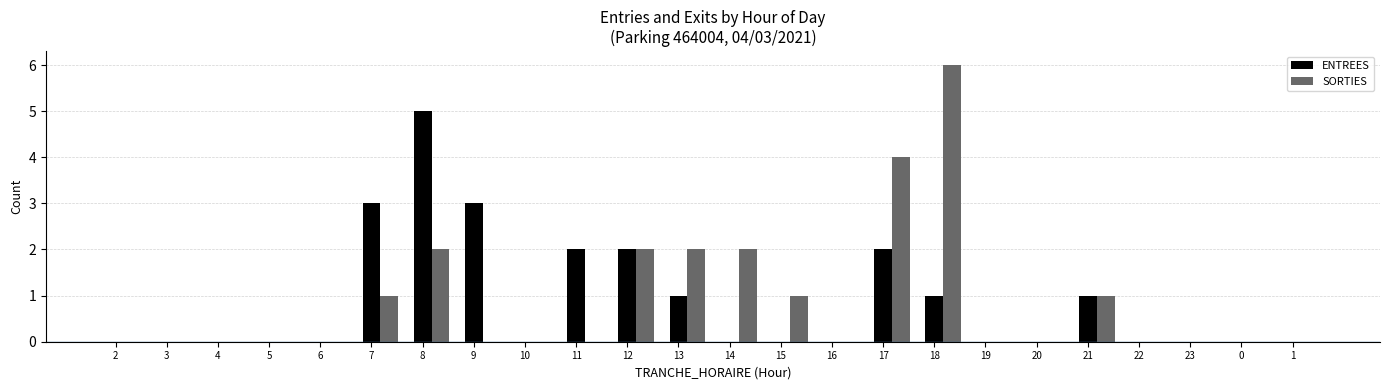

The value of ENTREES at 4 is 2. True or false?

False